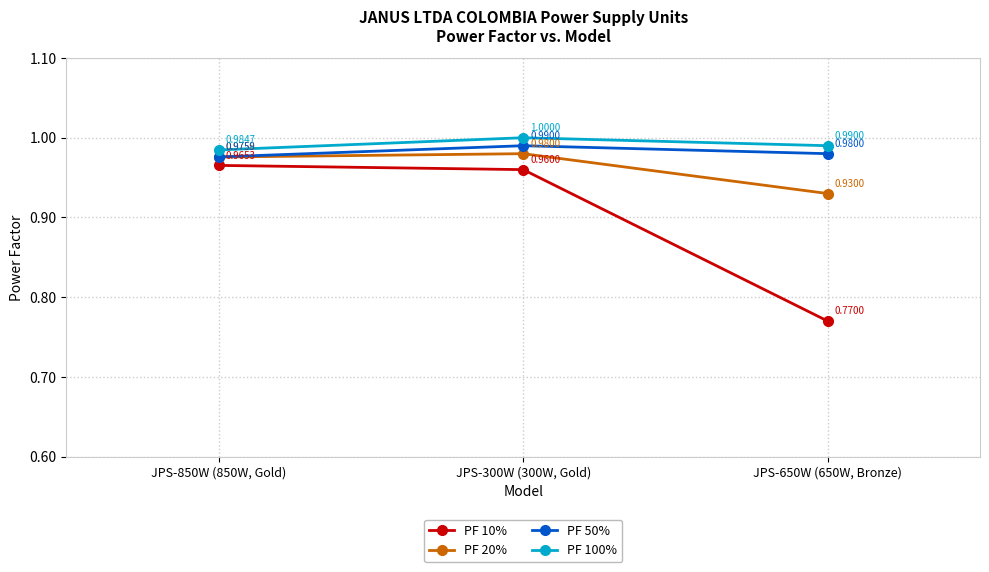

Is it true that PF 100% equals 1.0 at JPS-300W (300W, Gold)?

True